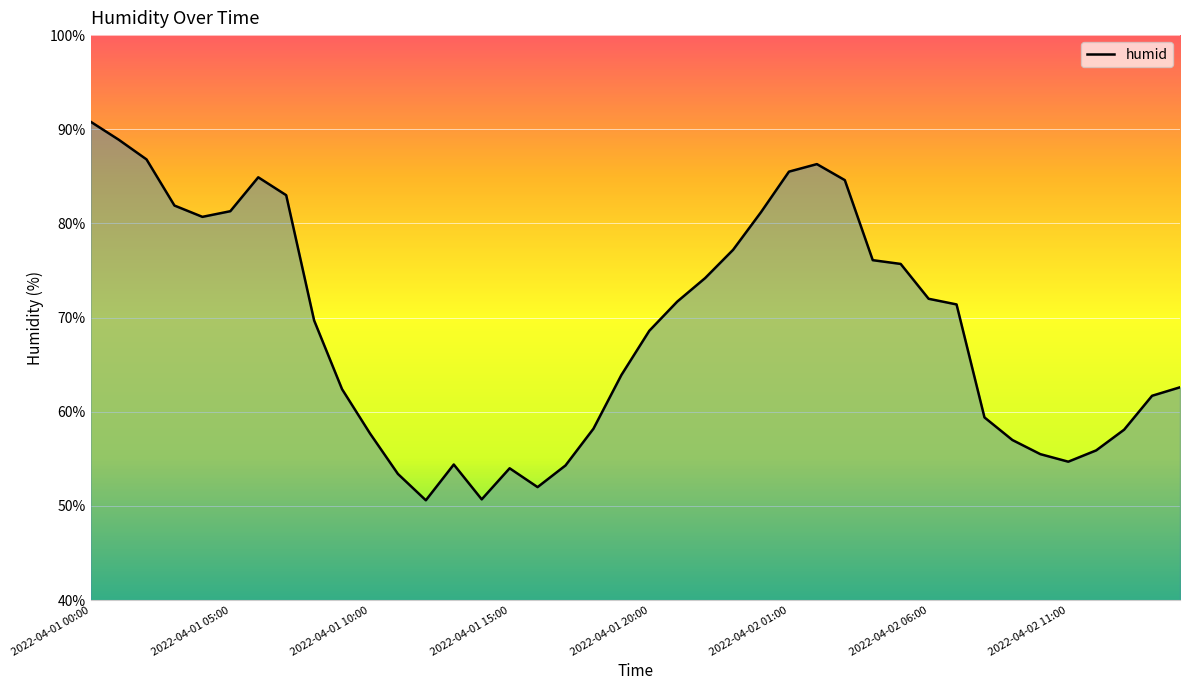

What is the minimum value shown in the chart?

50.6